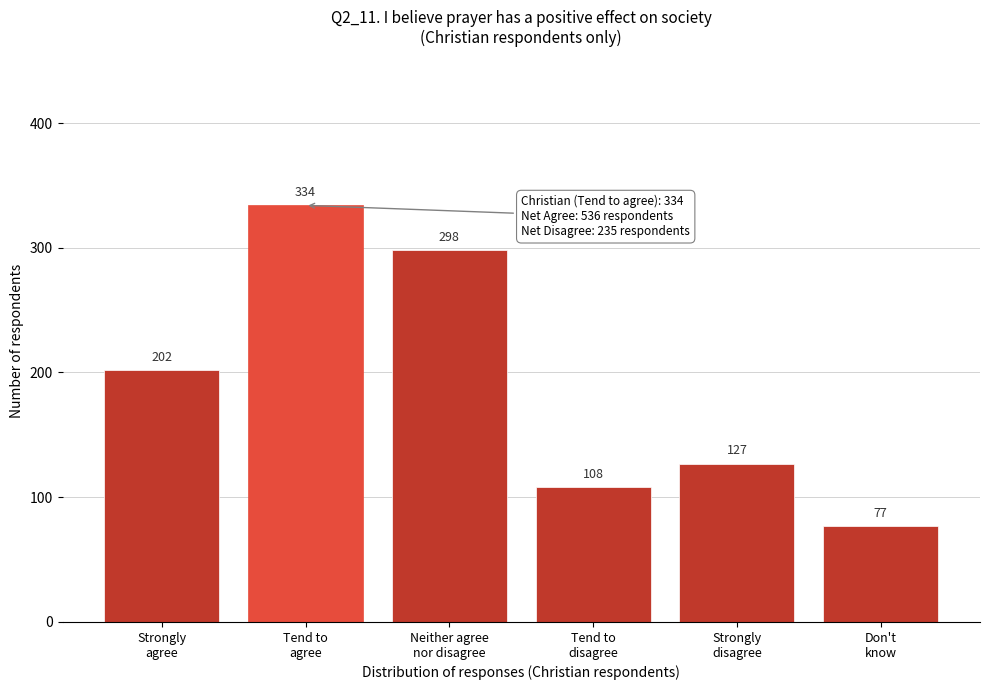

Reading left to right, what are all the values shown in this chart?

202	334	298	108	127	77